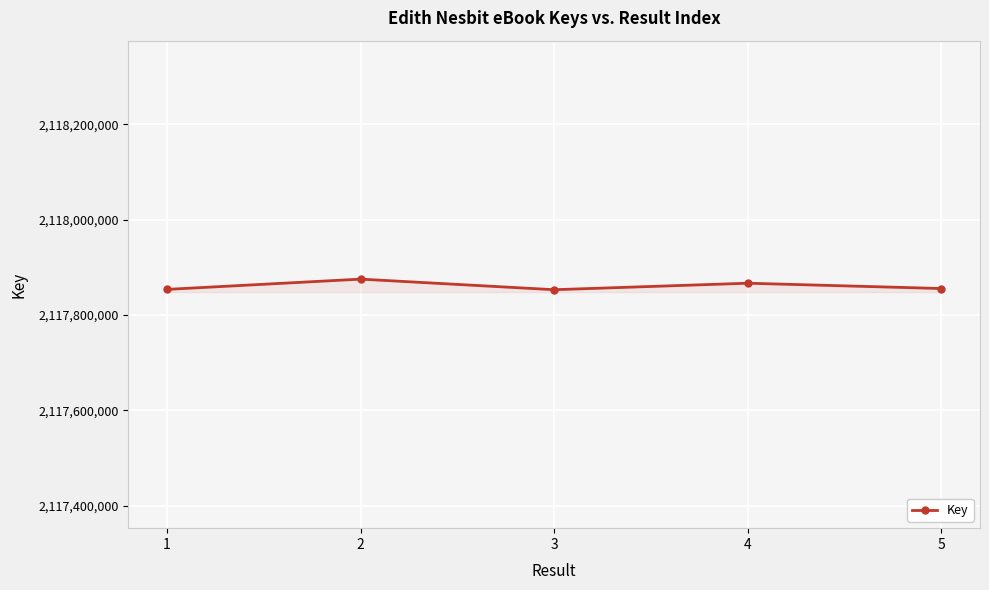

The value at 2 is 2117875445. True or false?

True